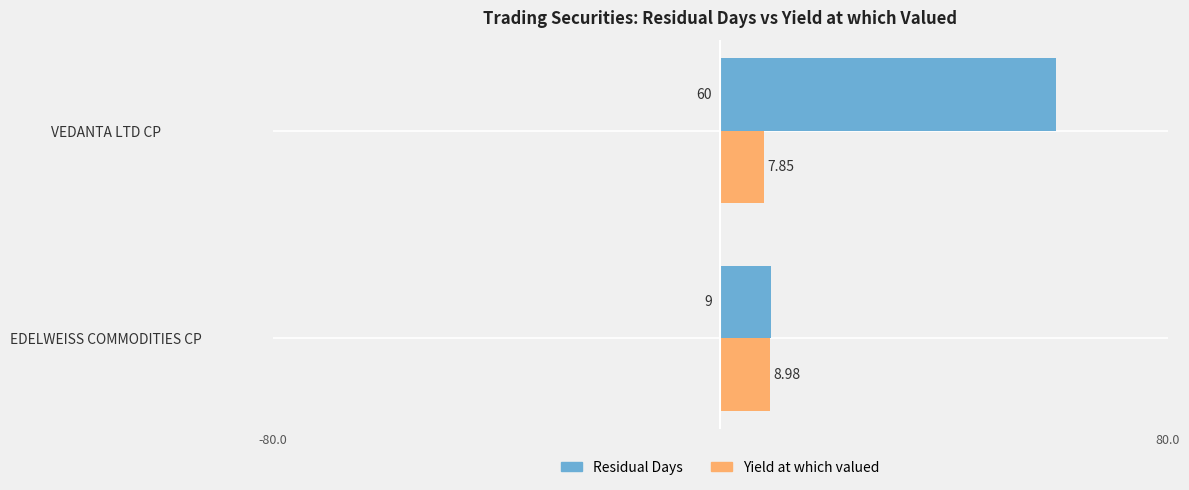

How many categories are shown in the chart?

2